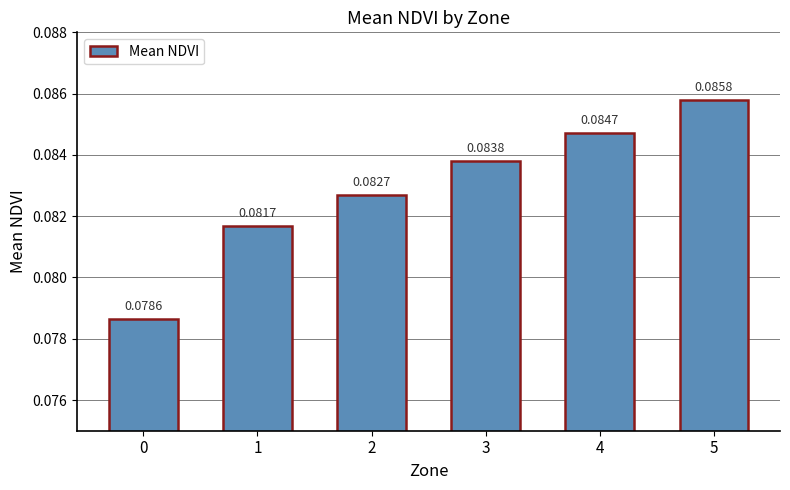

What is the sum of all values?

0.5